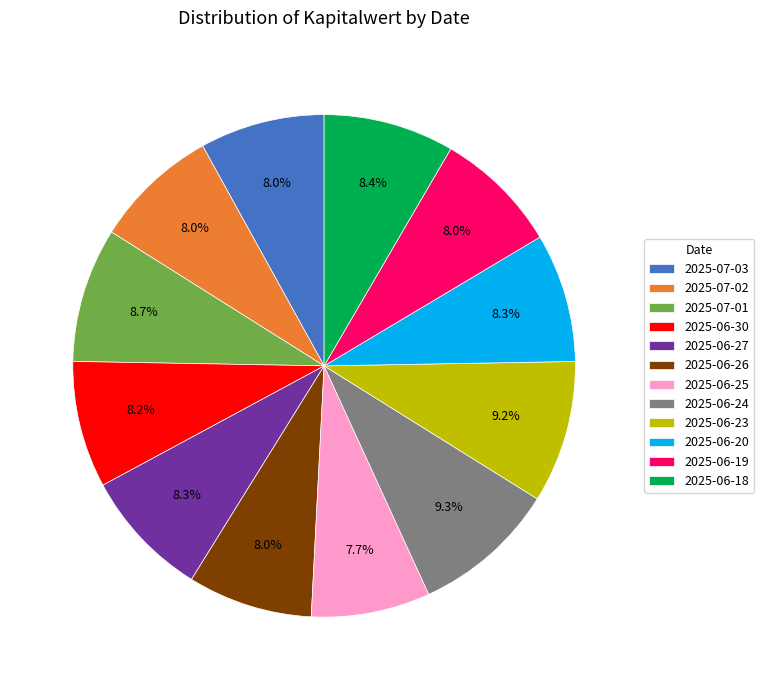

Is there any slice that represents more than half of the pie?

No